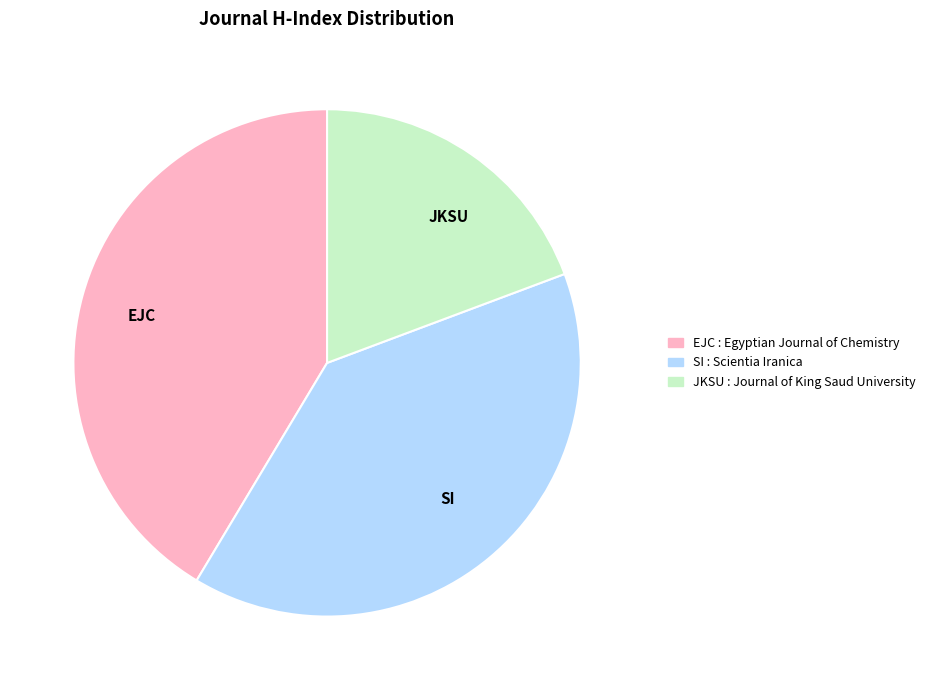

Do JKSU and SI together represent more than half of the pie?

Yes